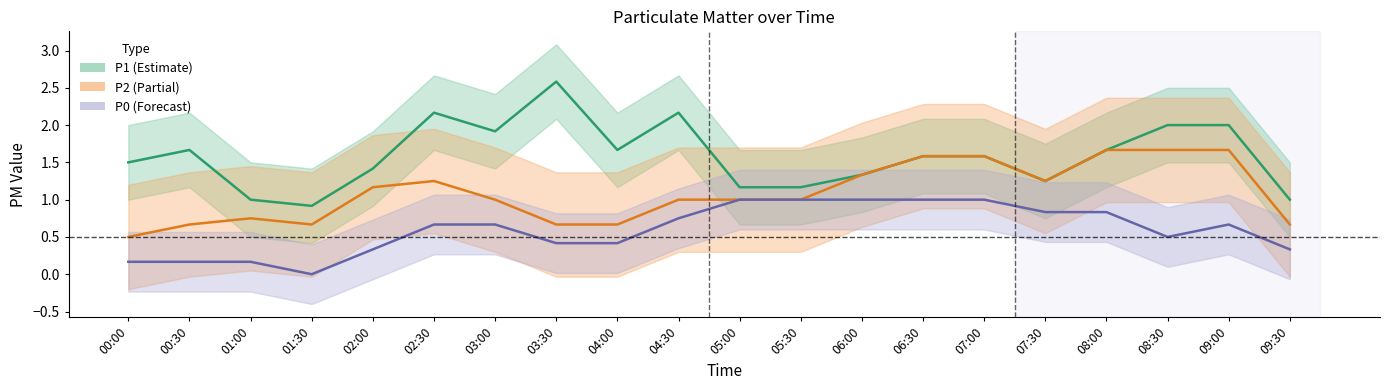

Which series has the widest spread of values?

P1